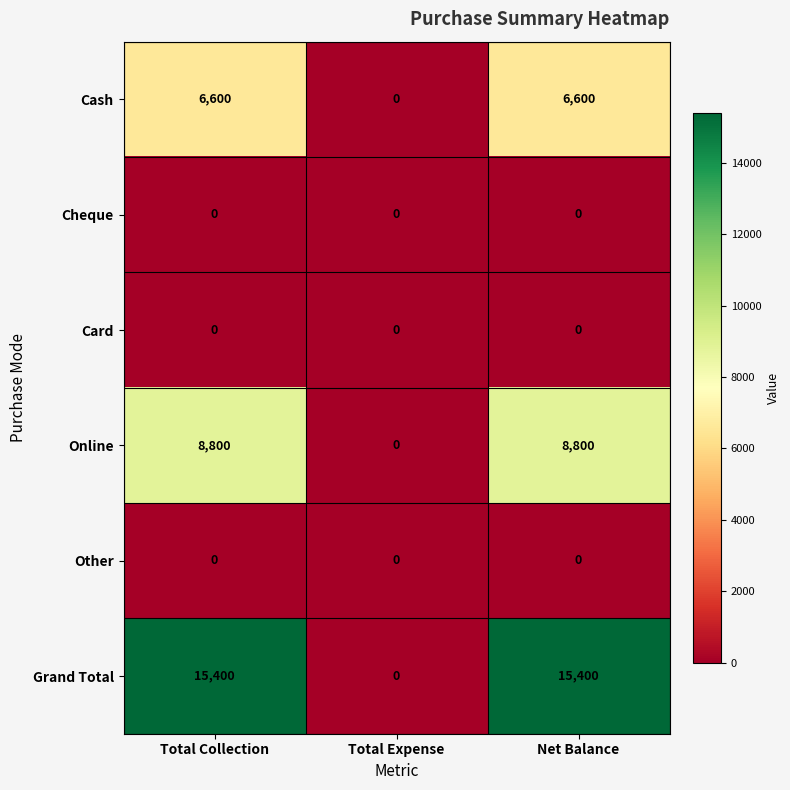

Read the Cash value at Total Collection.

6600